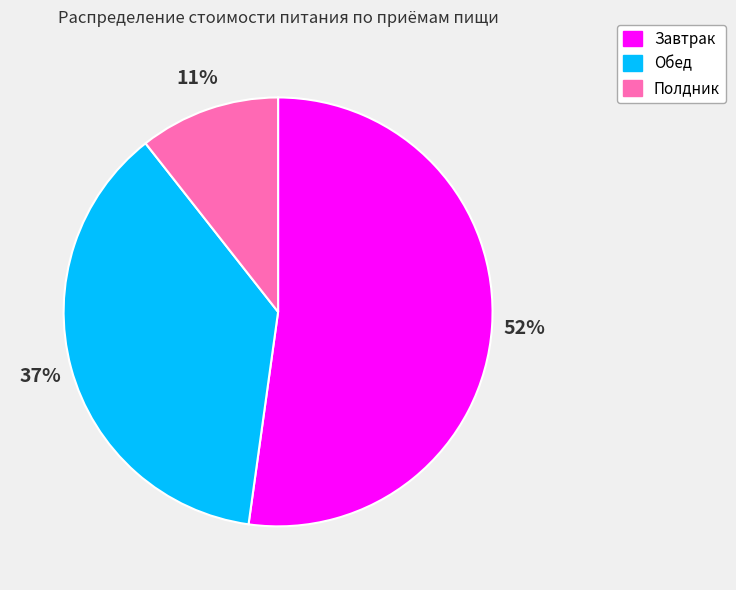

Which has a higher value, Завтрак or Полдник?

Завтрак